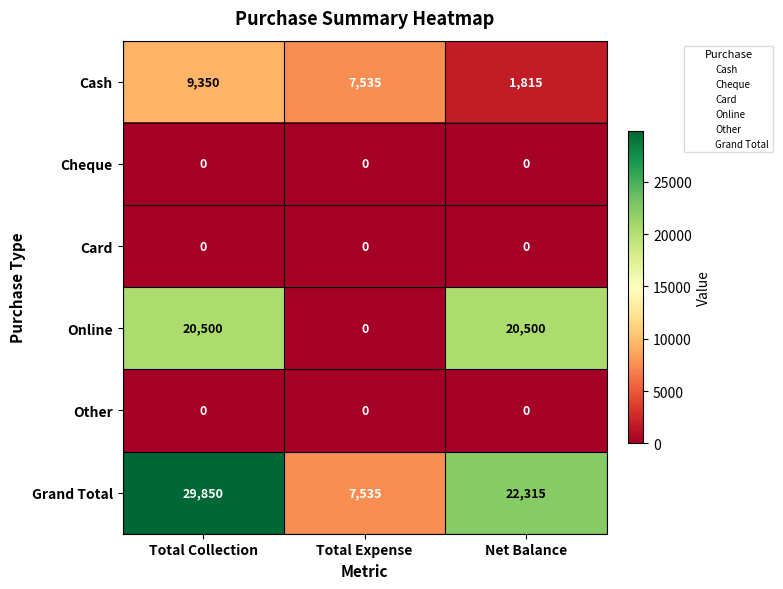

Read the Cash value at Total Expense.

7535